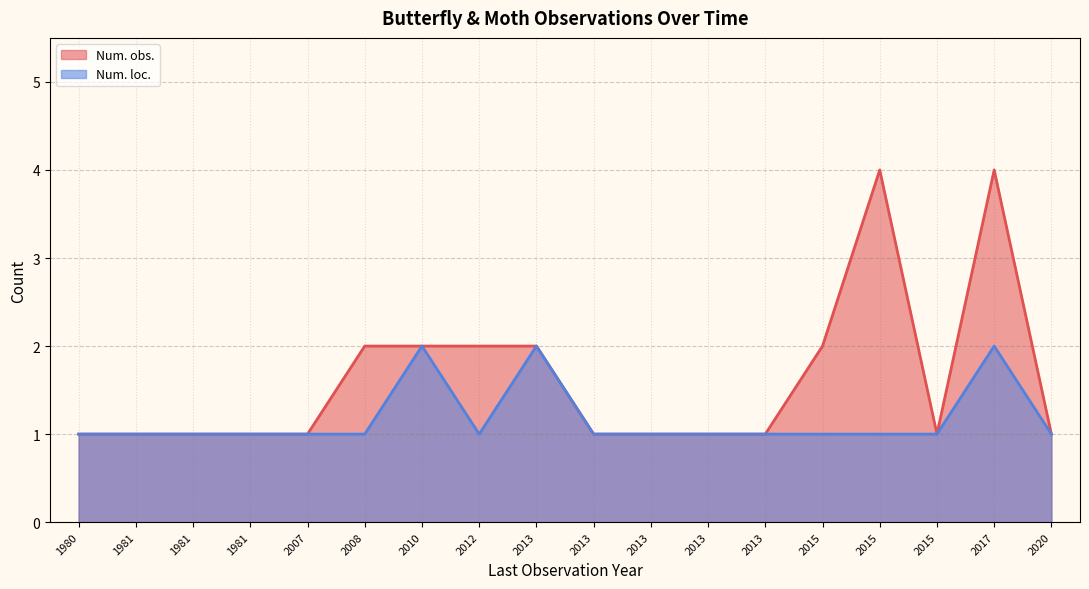

At how many categories does at least one series exceed 3?

2